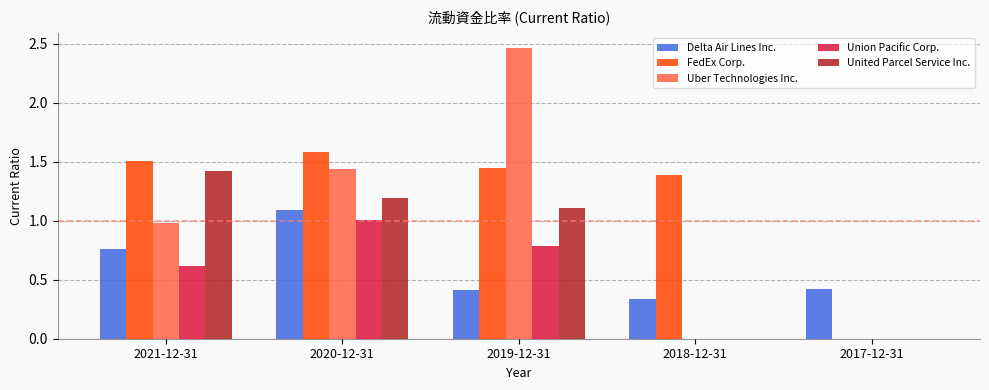

True or false: Union Pacific Corp. has a value of 1.0 at 2020-12-31.

True